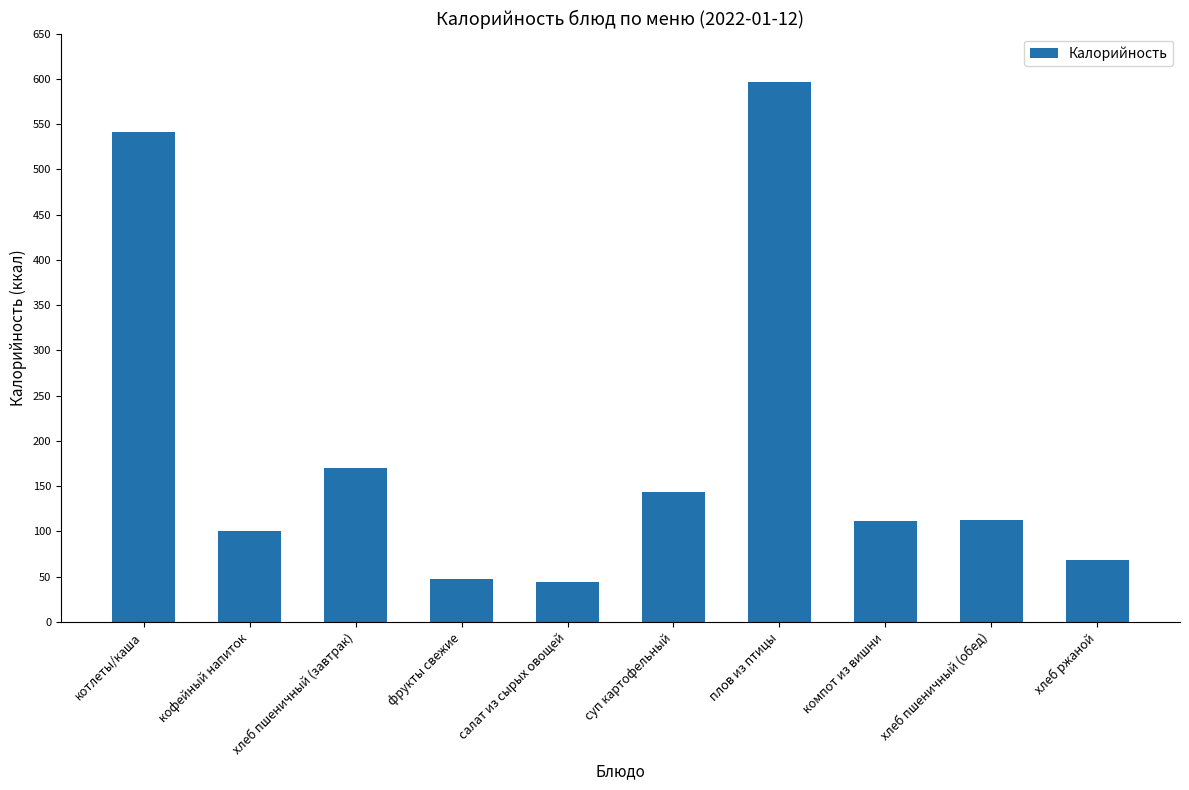

What position from the right is салат из сырых овощей?

6